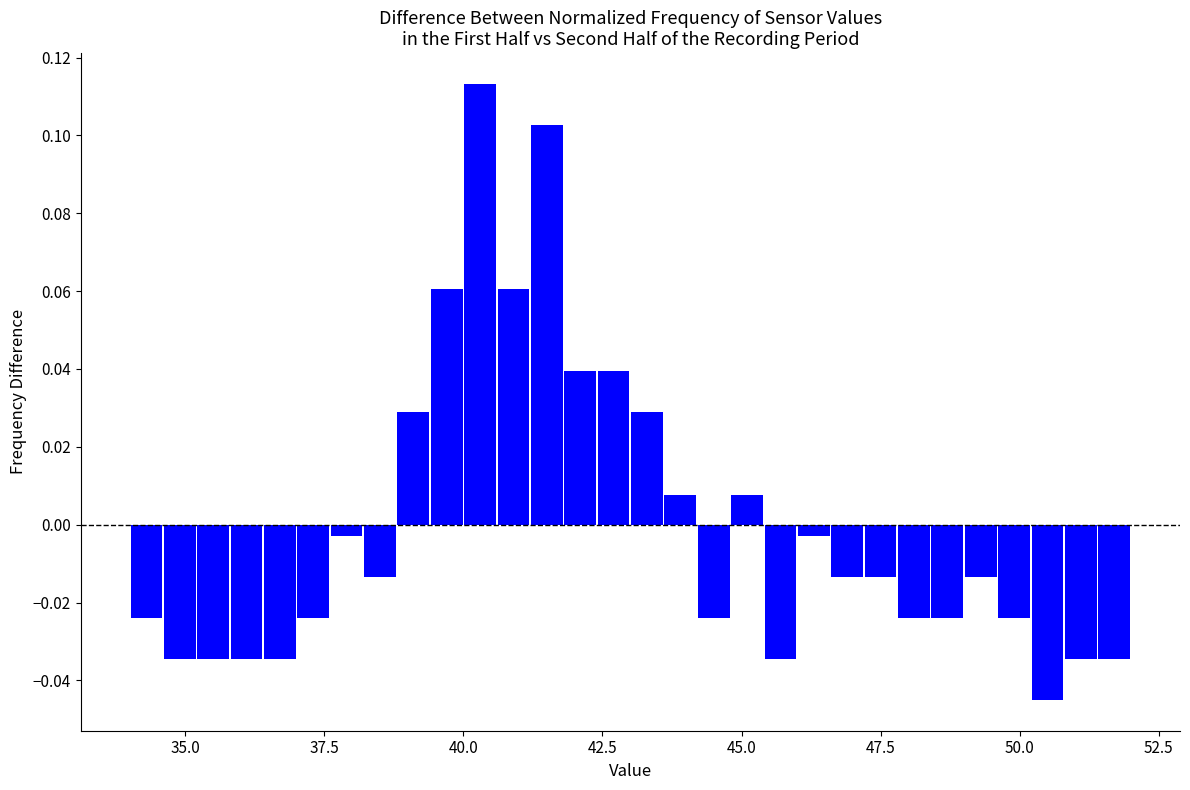

Read against the x-axis, roughly where is the centre of the tallest bar?

40.5